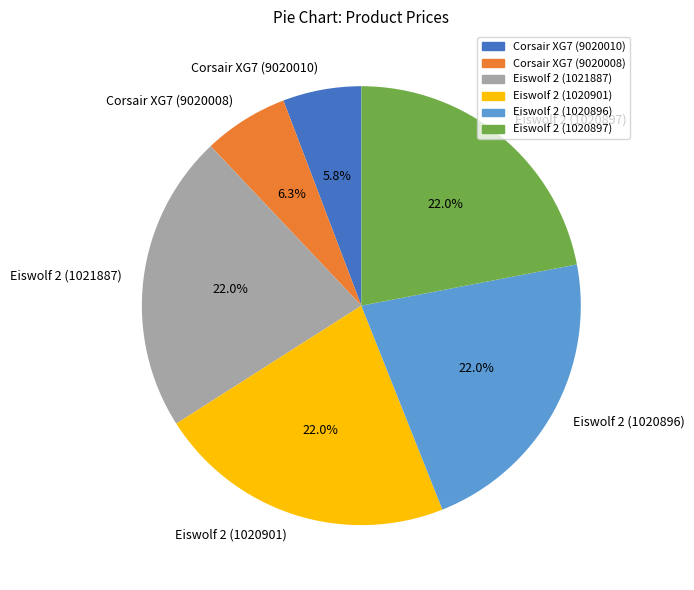

Is there any slice that represents more than half of the pie?

No